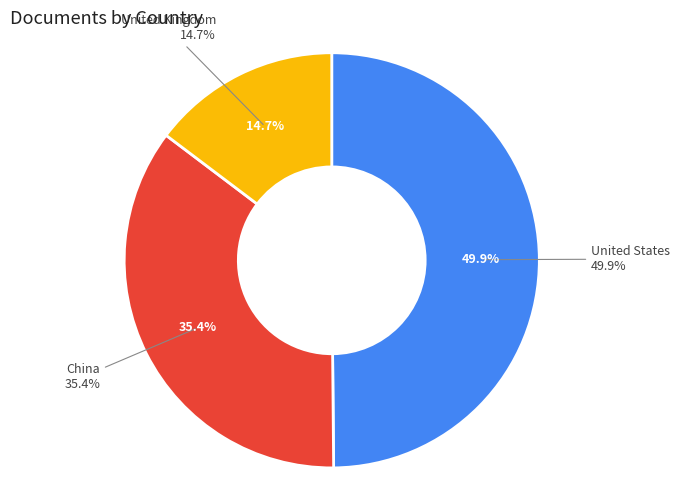

How many slices are in this pie chart?

3